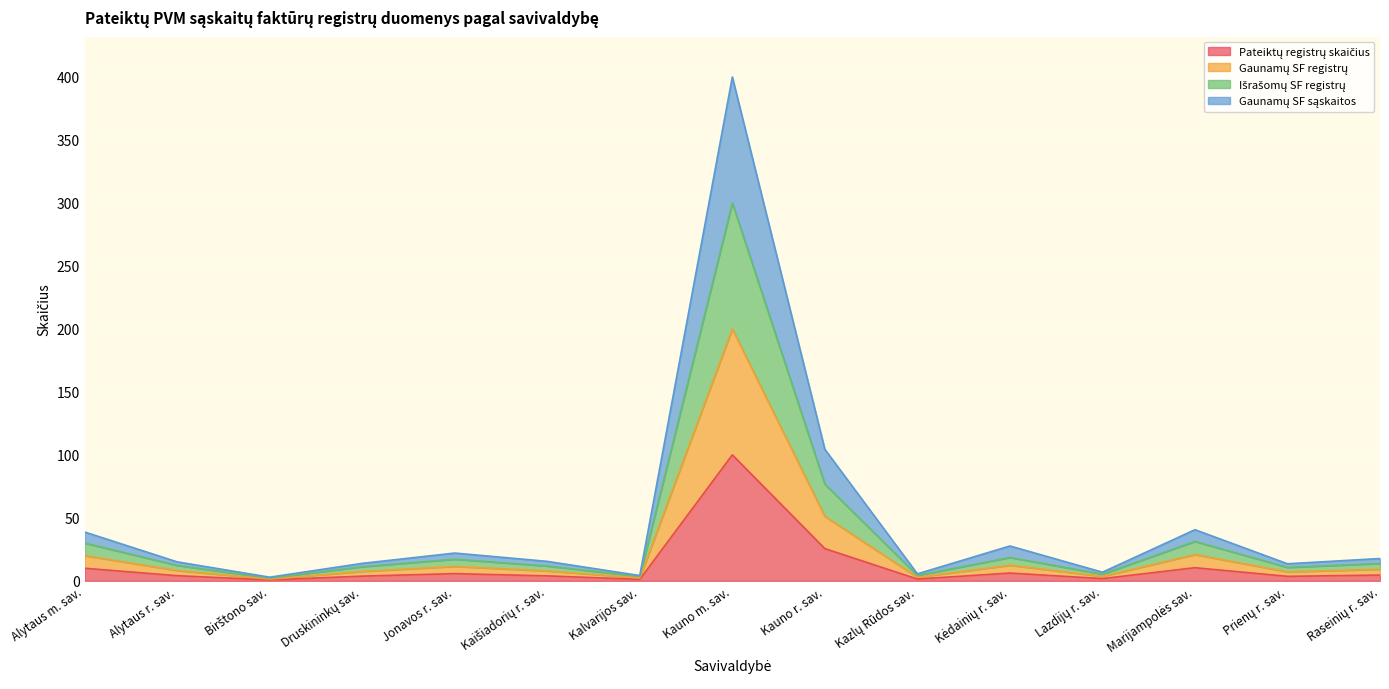

Which series has the largest range (max minus min)?

Gaunamų SF registrų